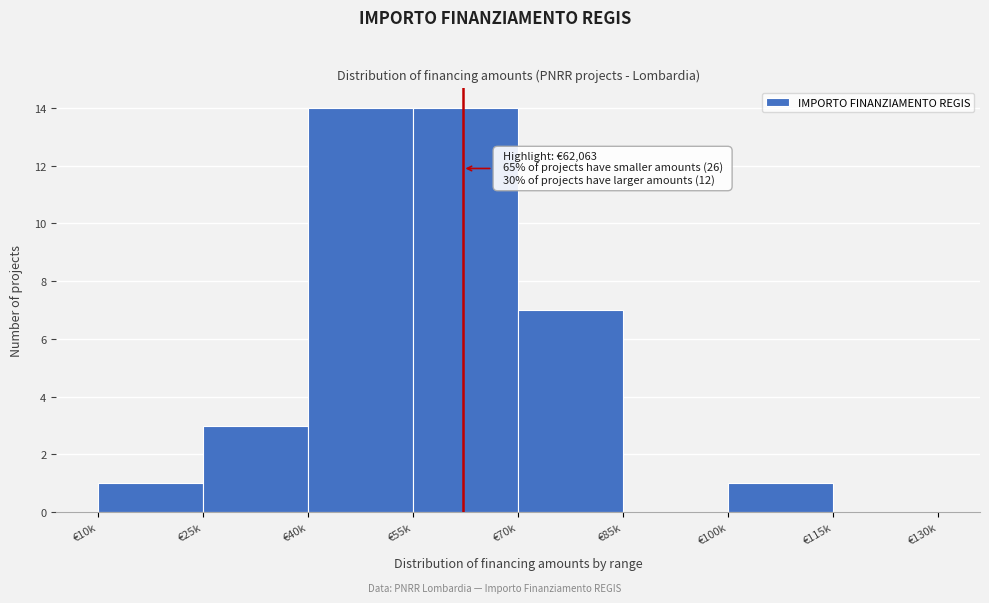

Reading right to left, extract all data points from this chart.

€115k=0	€100k=1	€85k=0	€70k=7	€55k=14	€40k=14	€25k=3	€10k=1